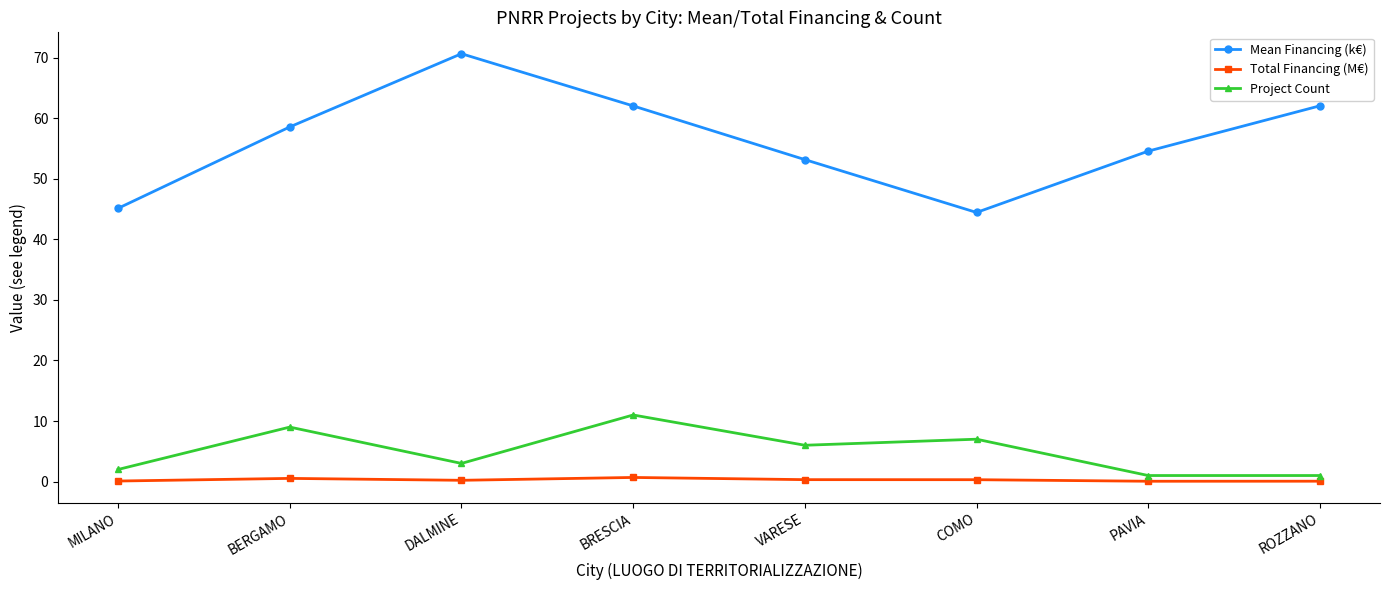

What is the label of the 8th point from the right?

MILANO